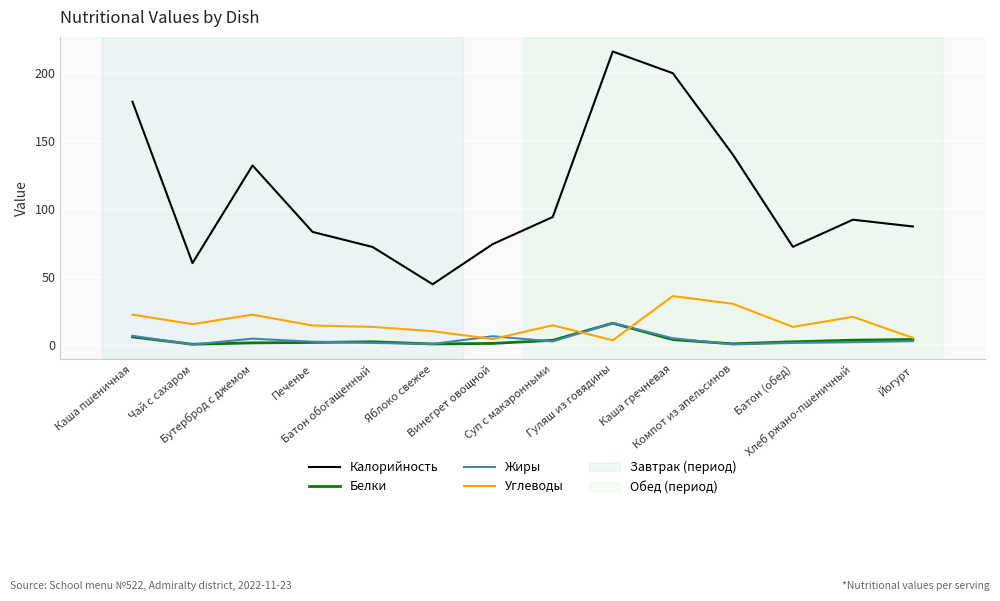

Which series has the largest total across all categories?

Калорийность